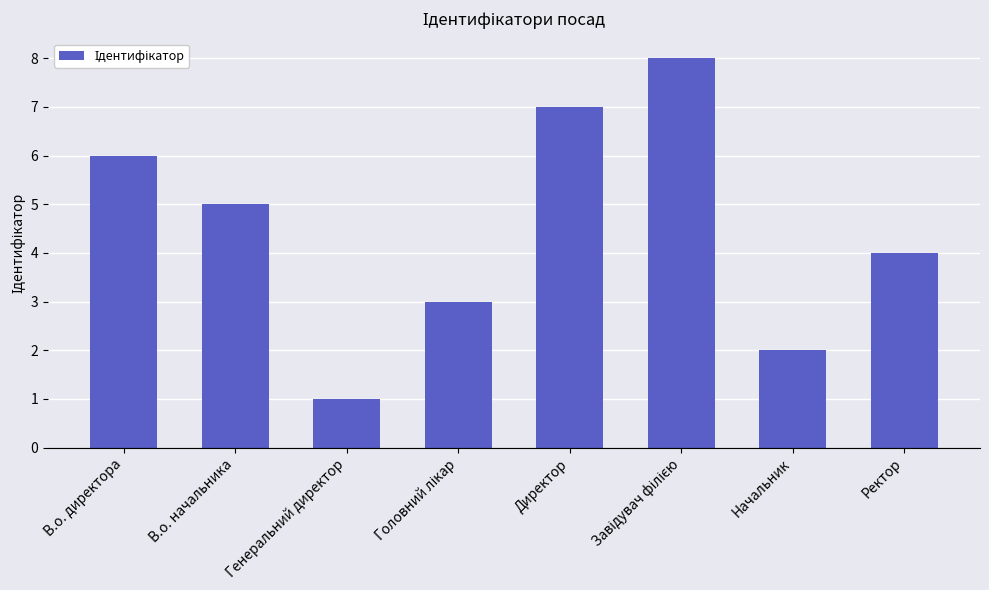

Which has a higher value, Директор or В.о. начальника?

Директор